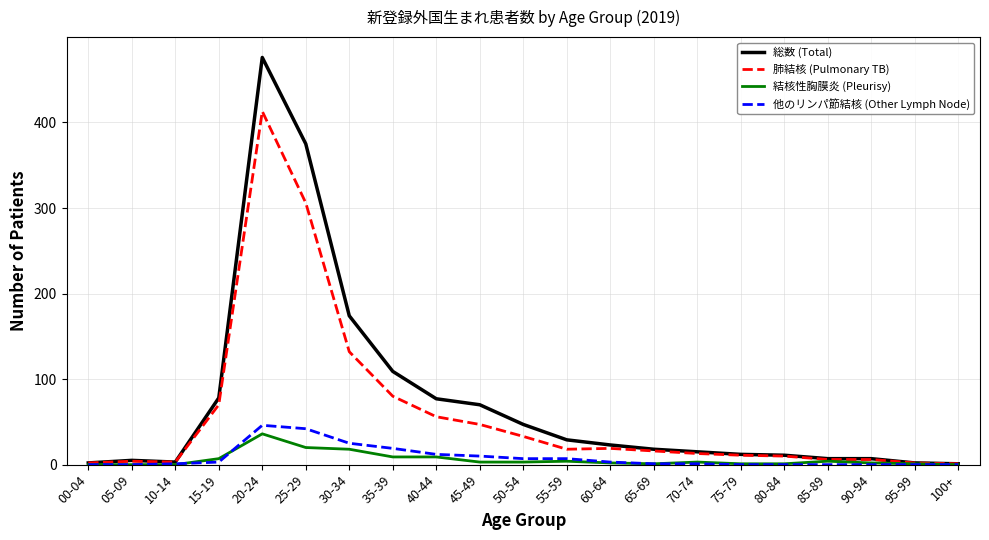

At which label does 結核性胸膜炎 (Pleurisy) reach its peak?

20-24